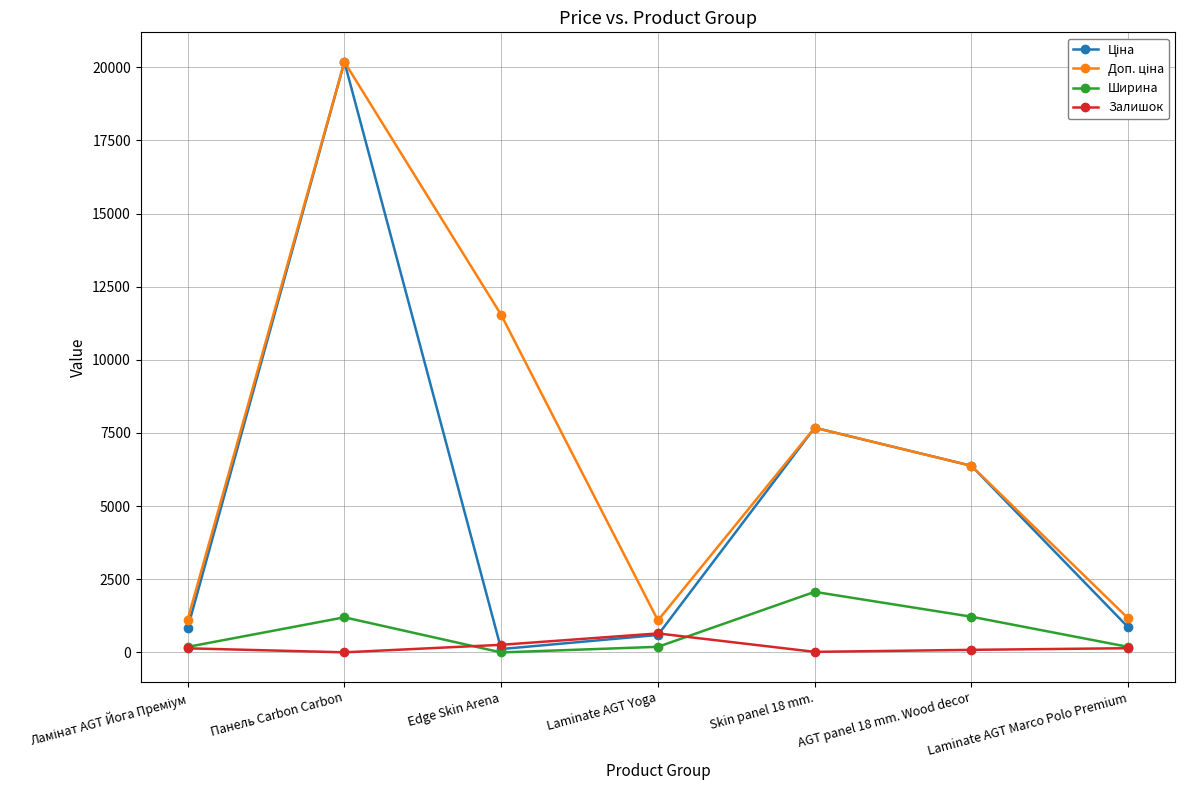

In Ширина, how many points are higher than both neighbors (excluding endpoints)?

2